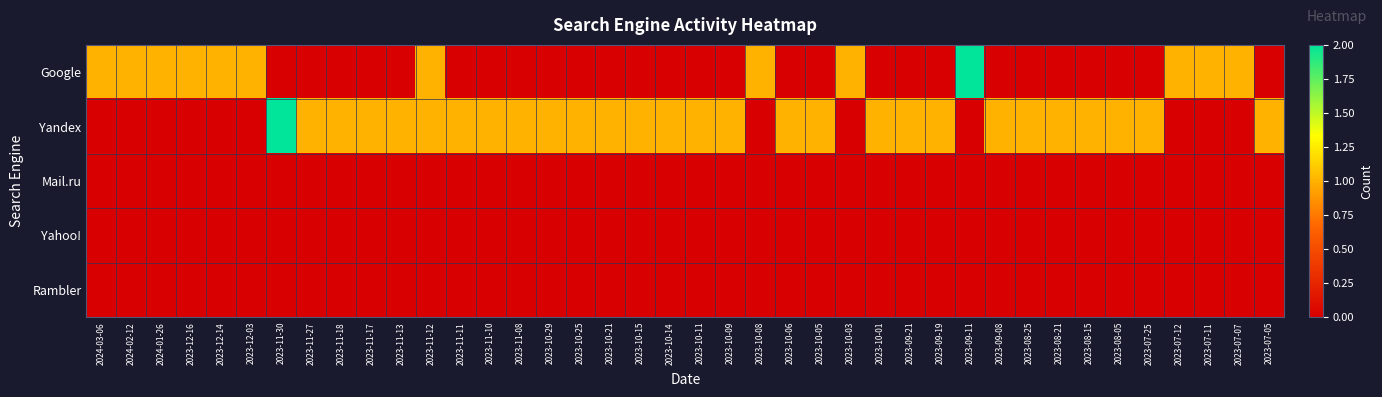

How many series are shown in this chart?

5